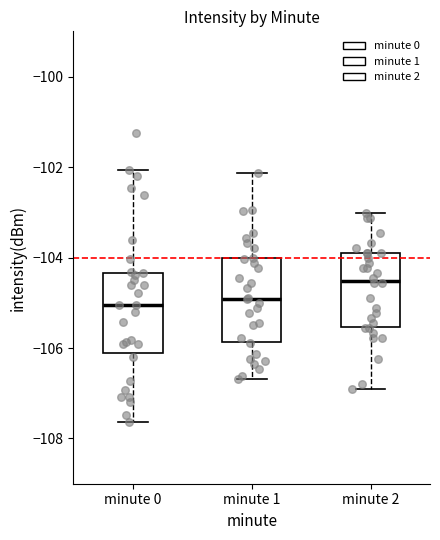

Reading left to right, read every box against the y-axis: the position of its median line, the range the box covers, and the ends of its whiskers. The values are not printed on the chart, so give them approximately, as read against the axis.

minute 0: median -105.0, box -106.2 to -104.4, whiskers -107.6 to -102.0
minute 1: median -105.0, box -105.8 to -104.0, whiskers -106.6 to -102.2
minute 2: median -104.6, box -105.6 to -103.8, whiskers -107.0 to -103.0